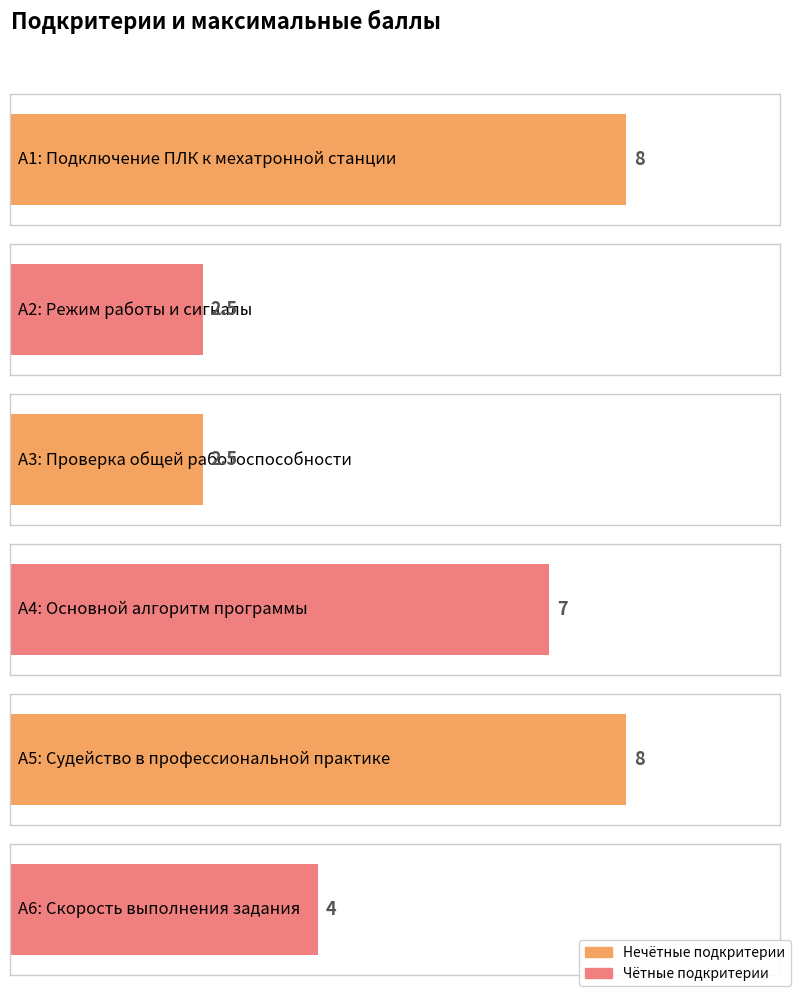

Reading right to left, extract all data points from this chart.

А6=4.0	А5=8.0	А4=7.0	А3=2.5	А2=2.5	А1=8.0